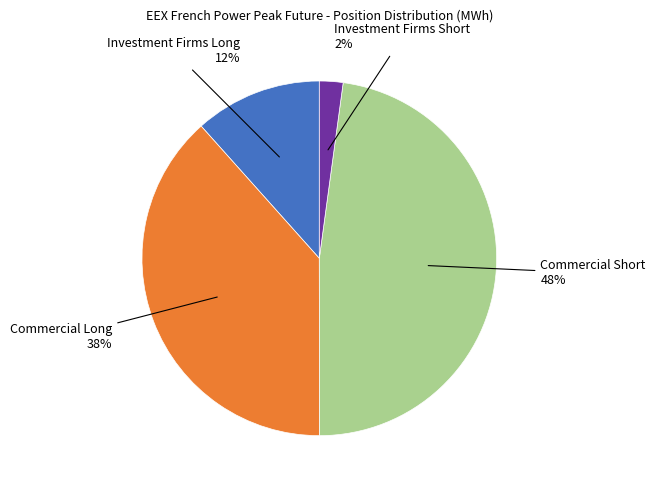

What is the smallest slice in the pie chart?

Investment Firms Short